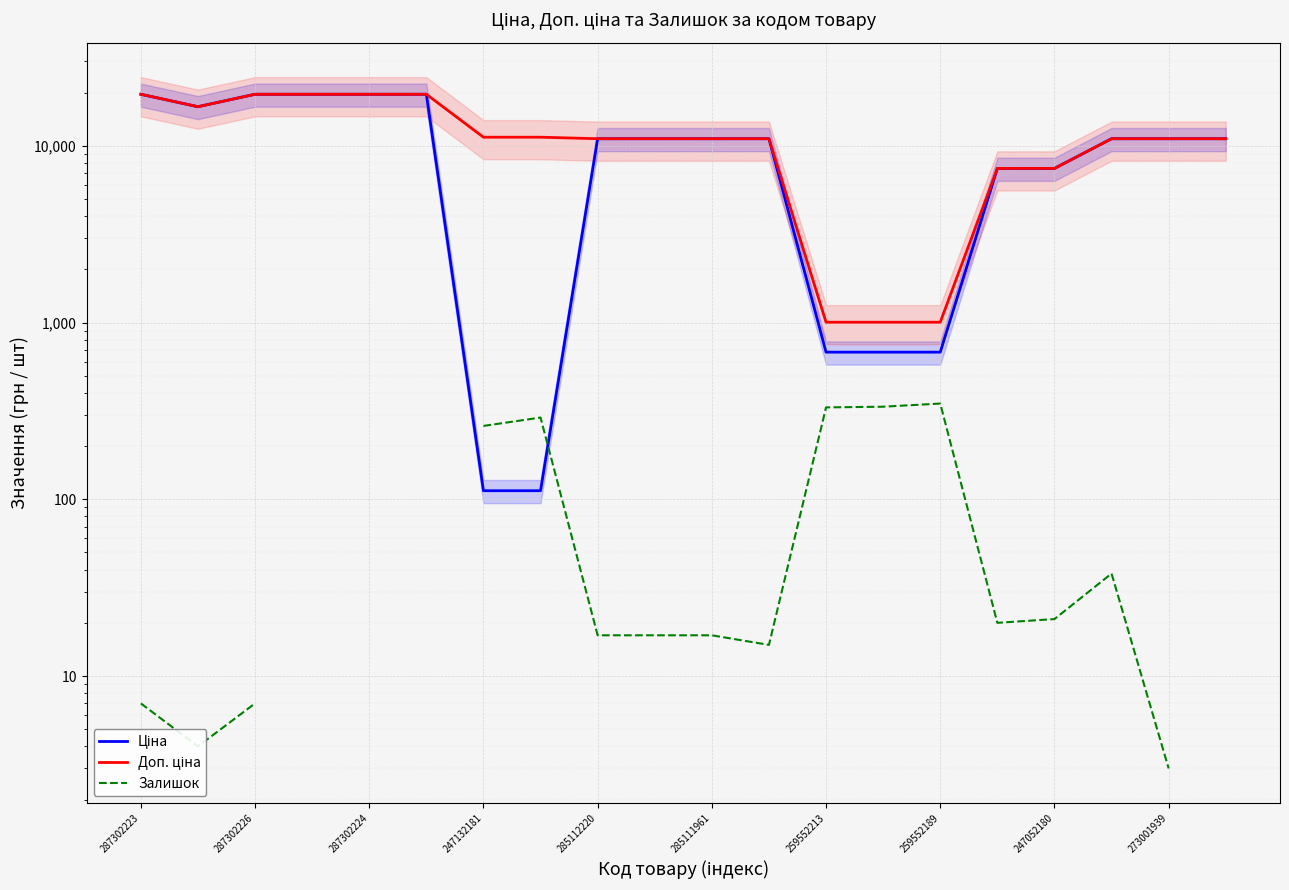

How many data points in Доп. ціна are above 10964?

15